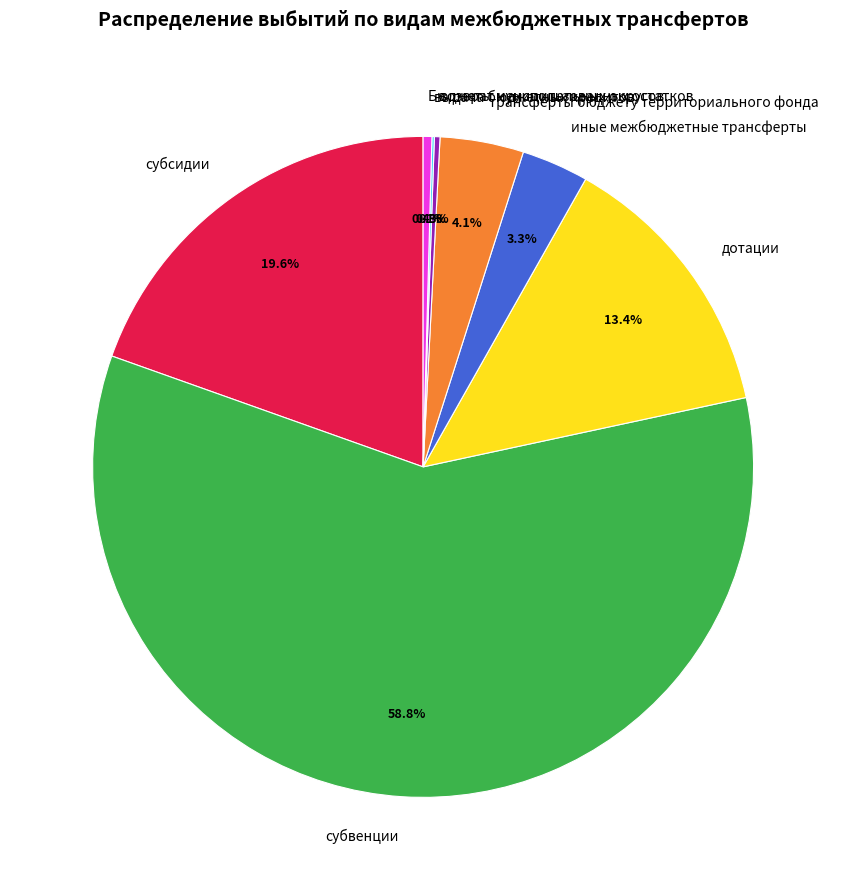

Which slice represents more than half of the pie?

субвенции